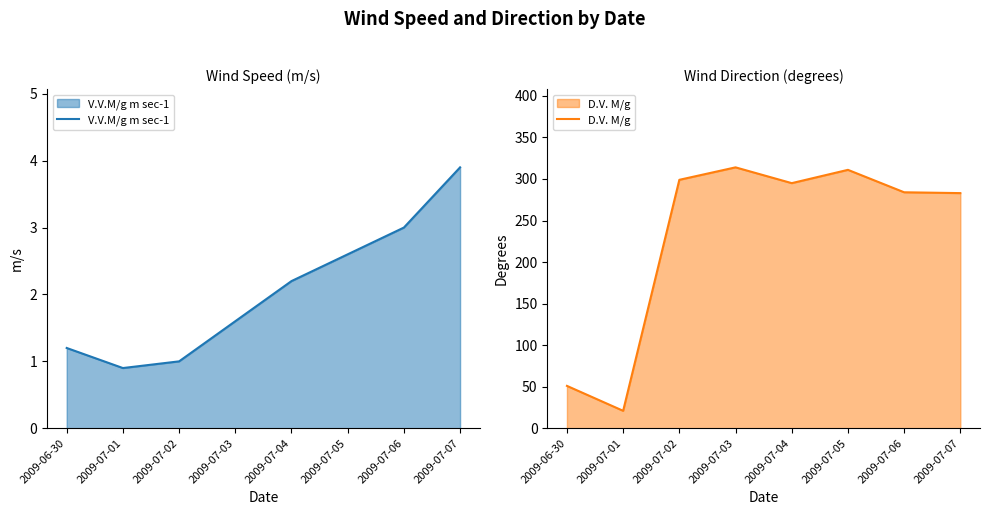

True or false: D.V. M/g and V.V.M/g m sec-1 cross at least once.

False